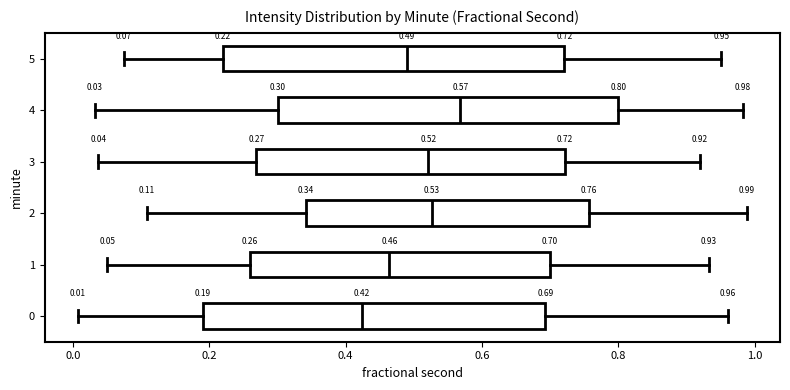

Which box has the furthest to the right median line?

4